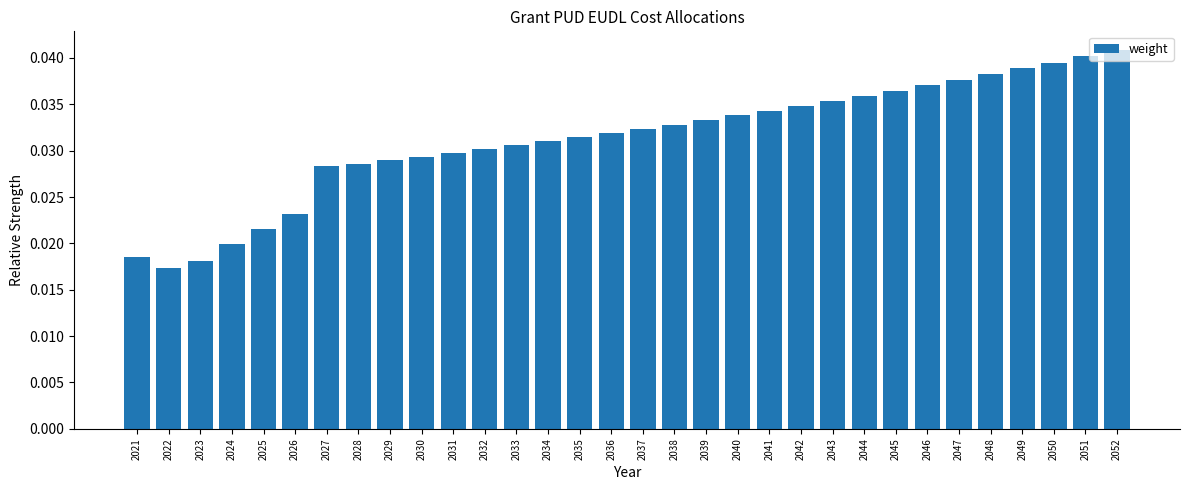

What is the sum of all values?

1.0